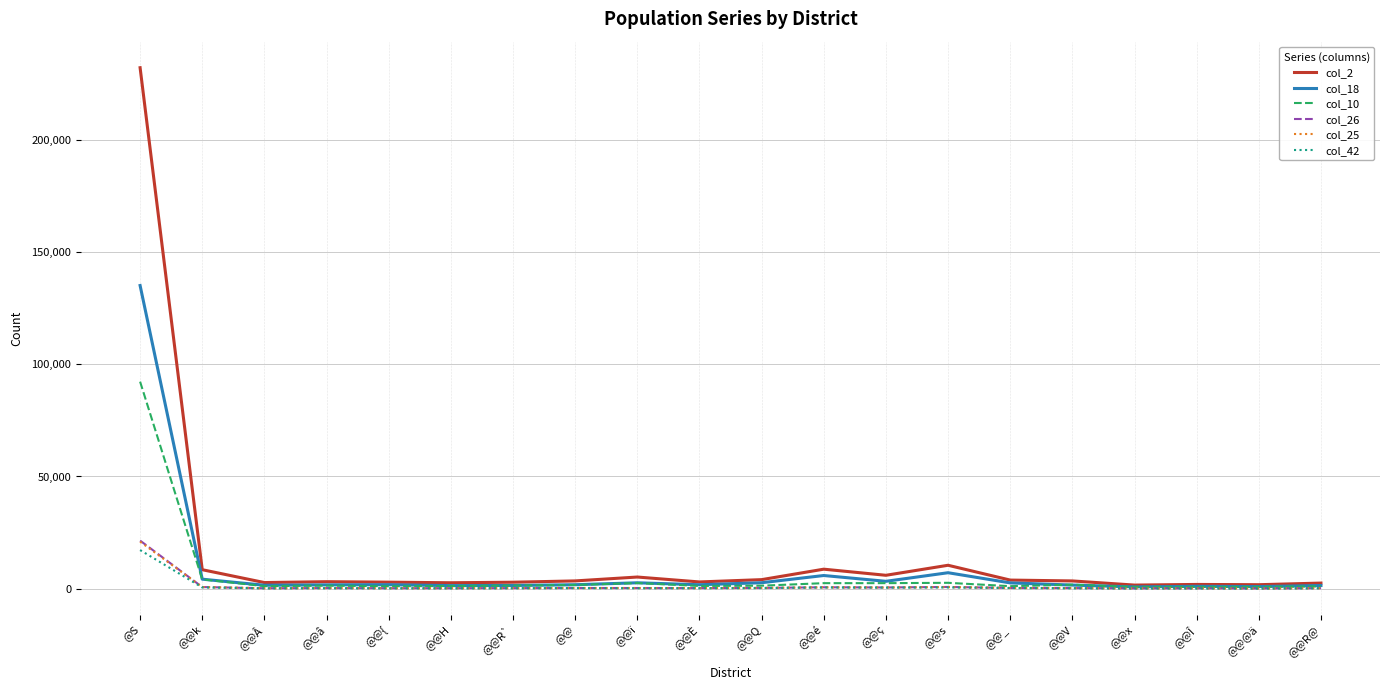

At how many categories does at least one series exceed 219937?

1